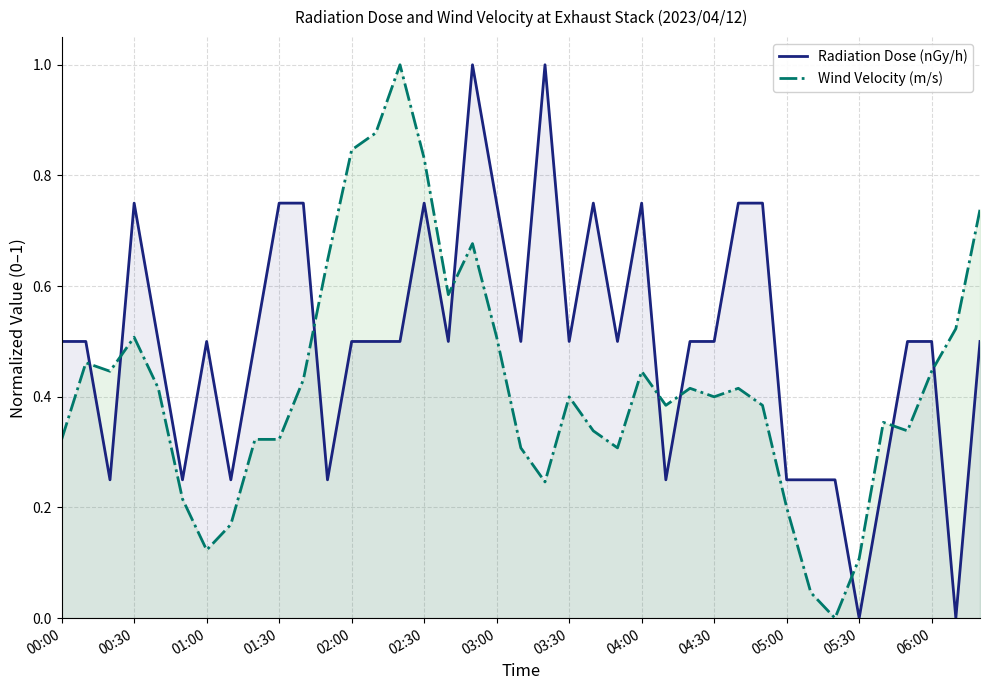

What is the difference between the second highest and second lowest values in the Wind Velocity (m/s) series?

0.8